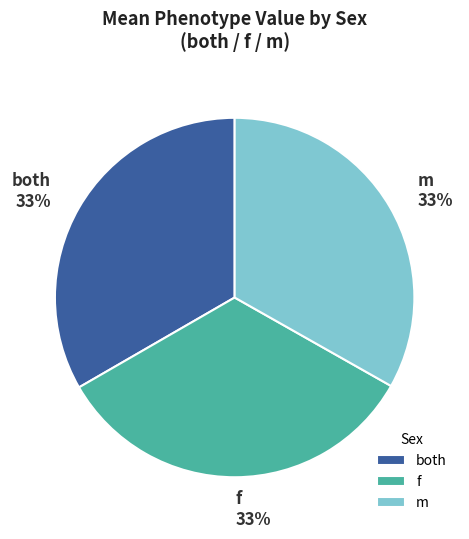

How many slices are in this pie chart?

3